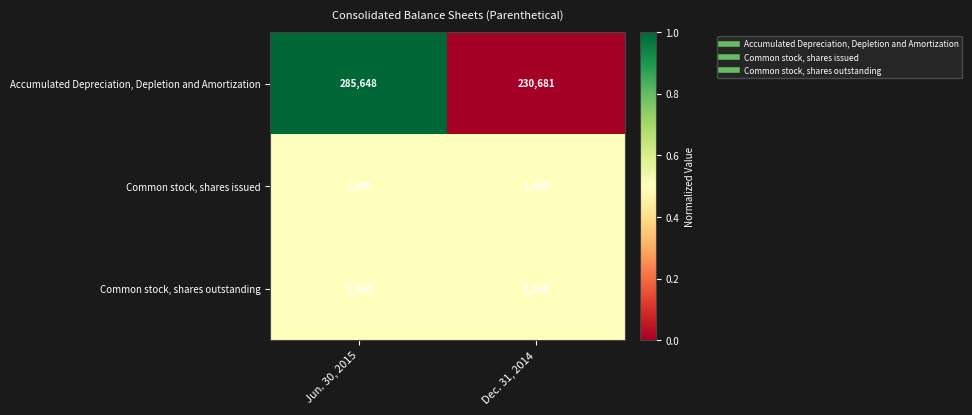

What value does the Common stock, shares outstanding series have at Jun. 30, 2015?

1000